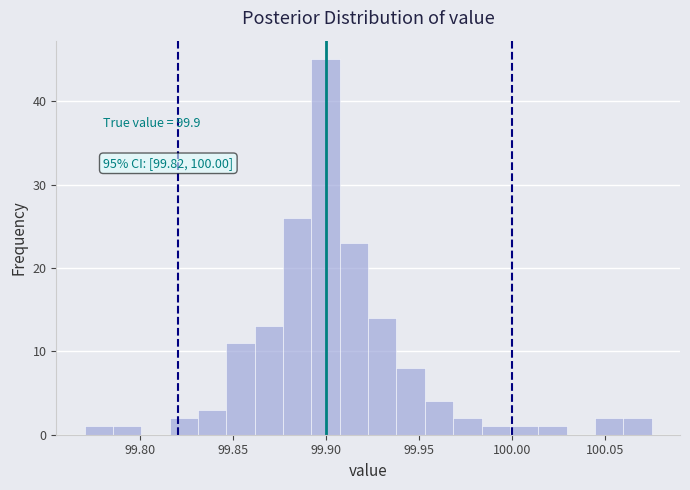

Around what value on the x-axis is the tallest bar? Give the approximate position of its centre, as read against the axis.

99.900